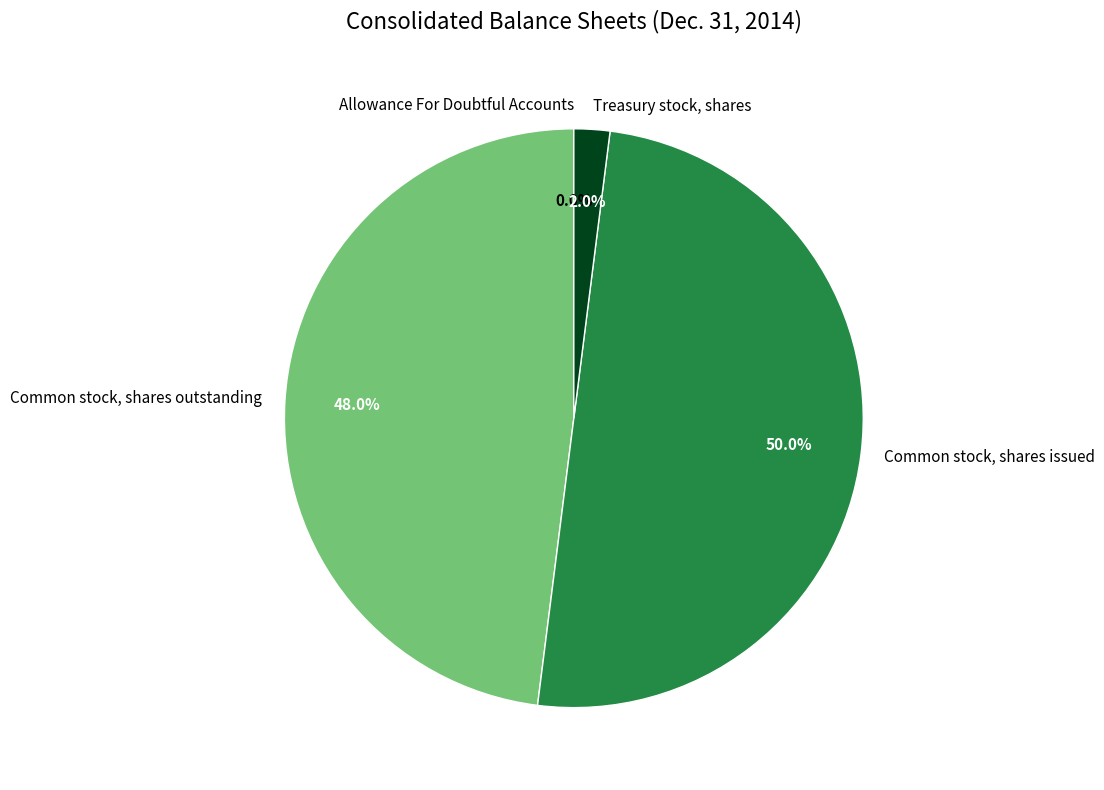

Approximately how many times larger is the value at Common stock, shares outstanding compared to Common stock, shares issued?

1.0